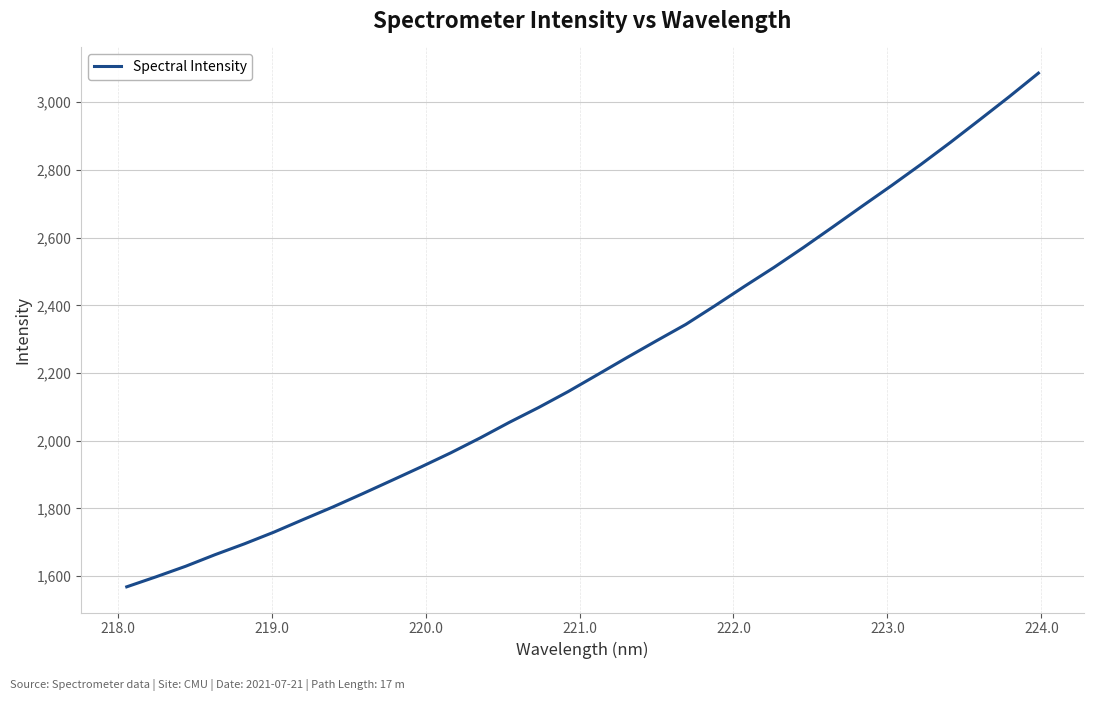

What is the maximum value shown in the chart?

3085.7